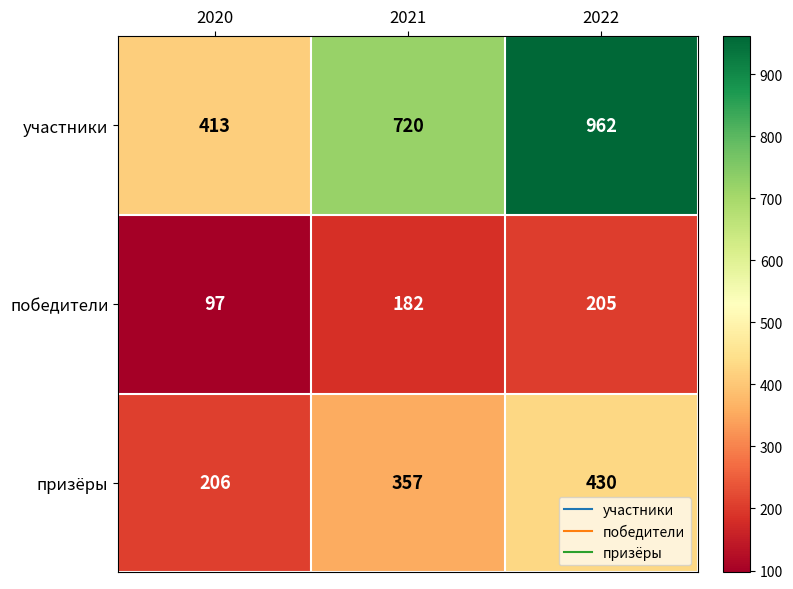

Which series has the largest total across all categories?

участники